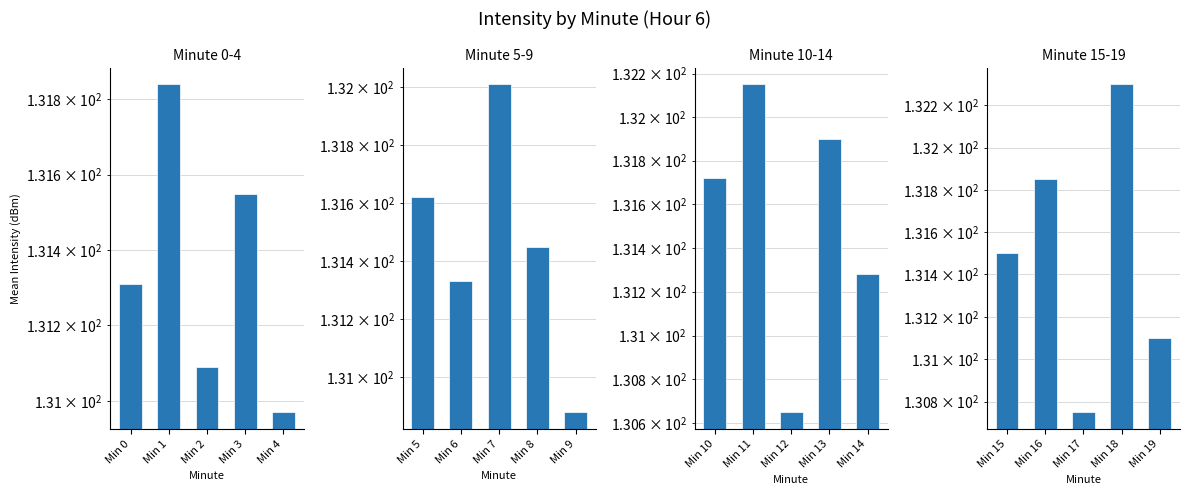

Does the chart contain stacked bars?

No